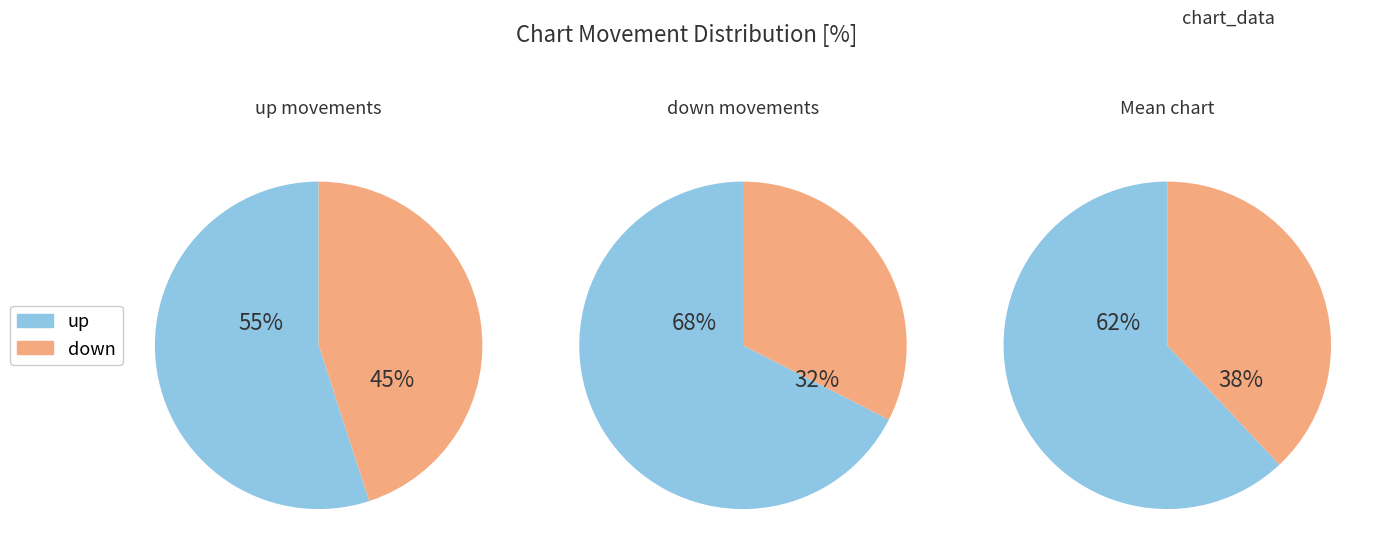

Does any single category account for the majority?

Yes